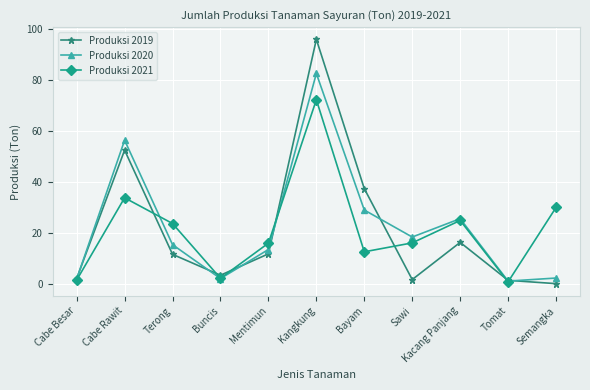

What are all the series names shown in the legend?

Produksi 2019, Produksi 2020, Produksi 2021